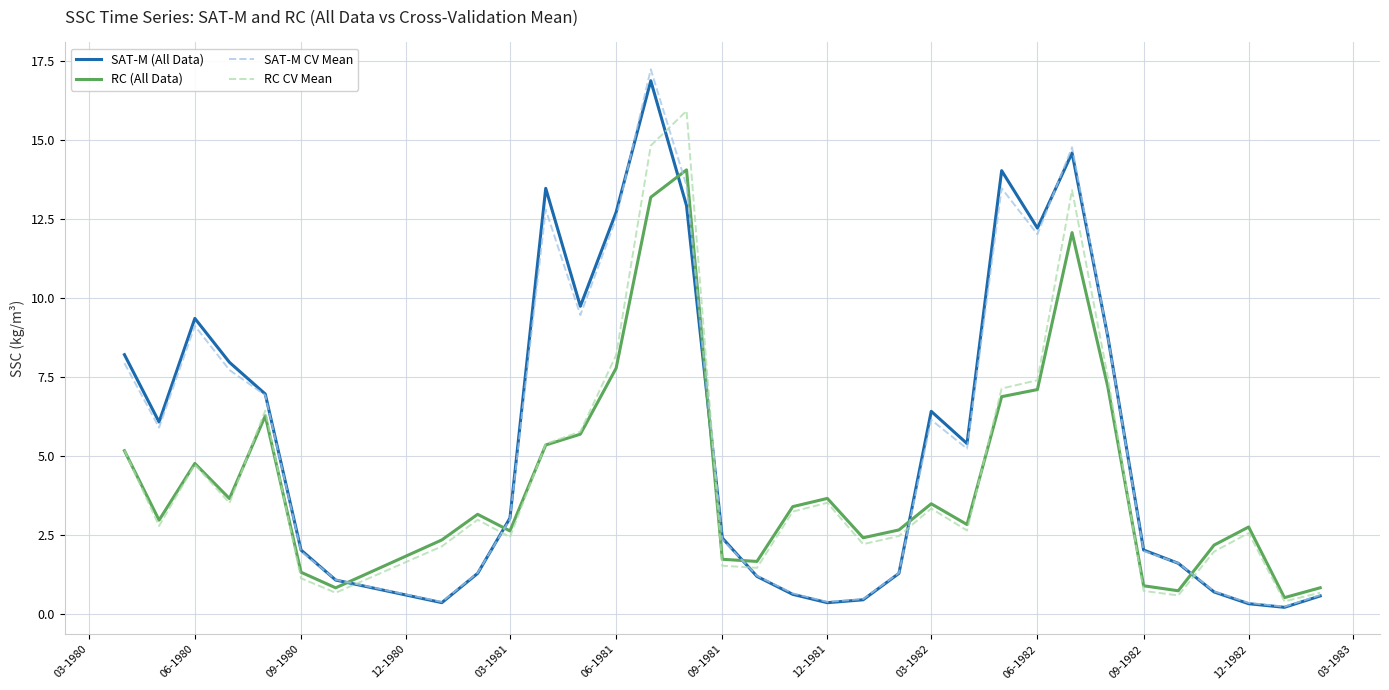

Which series has the largest range (max minus min)?

SAT-M CV Mean